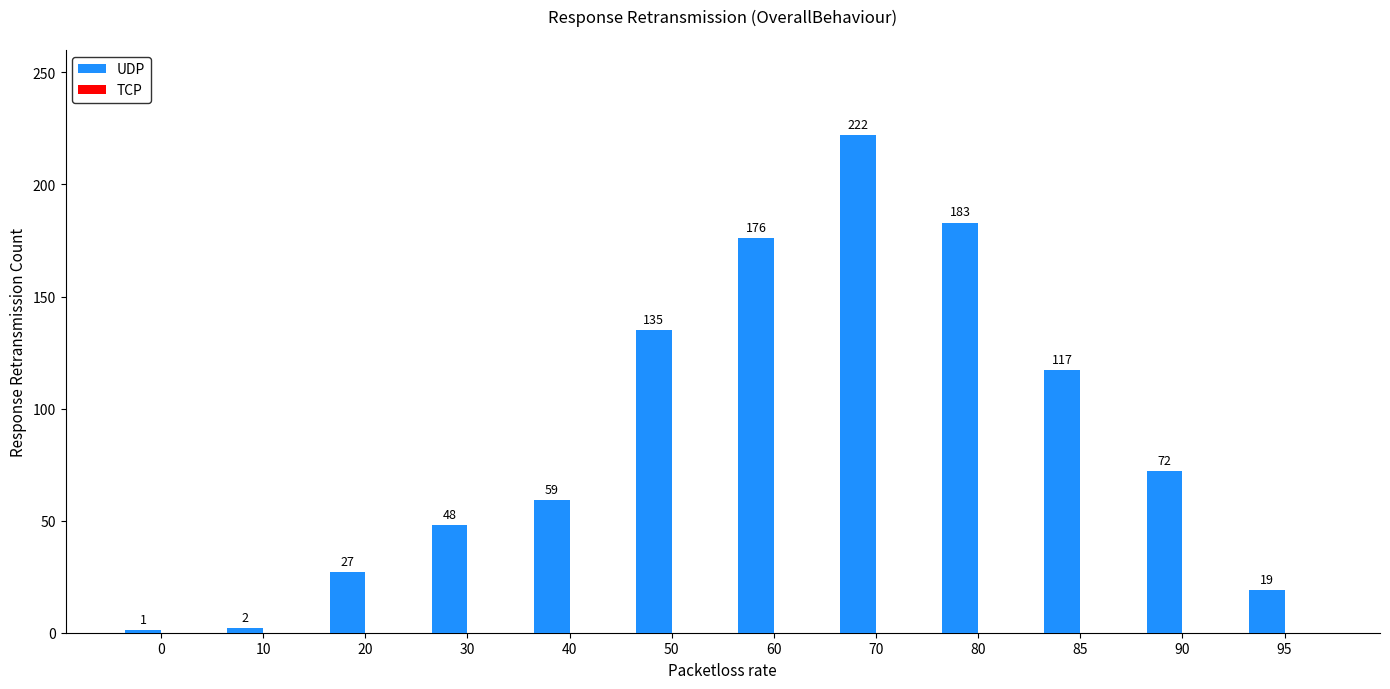

Reading right to left, transcribe all the data shown in this chart.

19	72	117	183	222	176	135	59	48	27	2	1